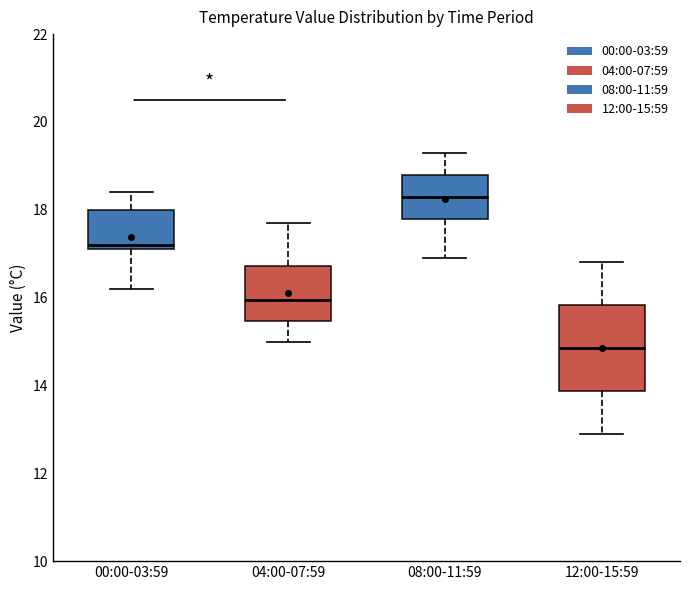

Comparing the boxes themselves (not the whiskers), which one is the tallest?

12:00-15:59